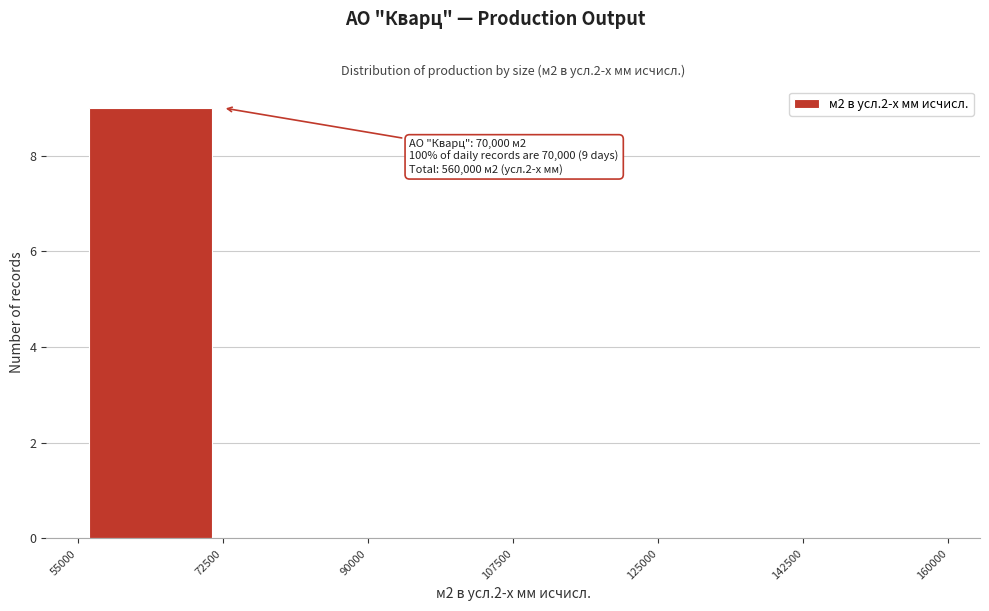

Over which range of the x-axis is the bar tallest?

55000 to 72500